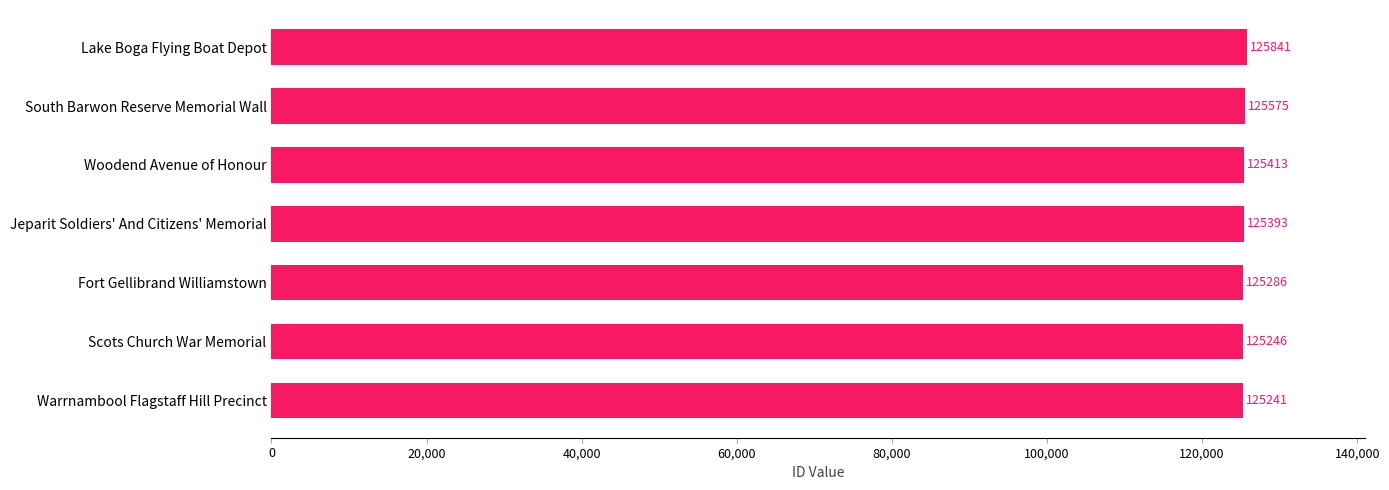

Reading bottom to top, what are all the values shown in this chart?

Warrnambool Flagstaff Hill Precinct=125241	Scots Church War Memorial=125246	Fort Gellibrand Williamstown=125286	Jeparit Soldiers' And Citizens' Memorial=125393	Woodend Avenue of Honour=125413	South Barwon Reserve Memorial Wall=125575	Lake Boga Flying Boat Depot=125841